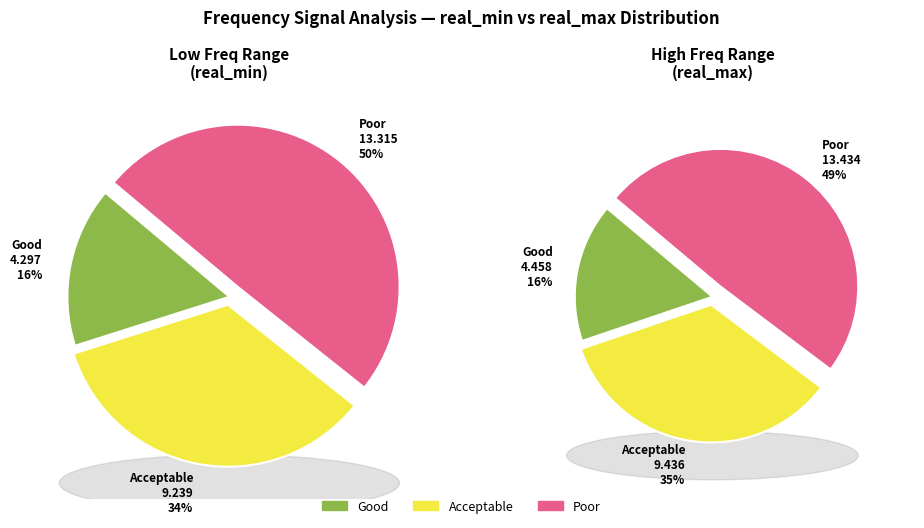

Do 19 and 10 together represent more than half of the pie?

No